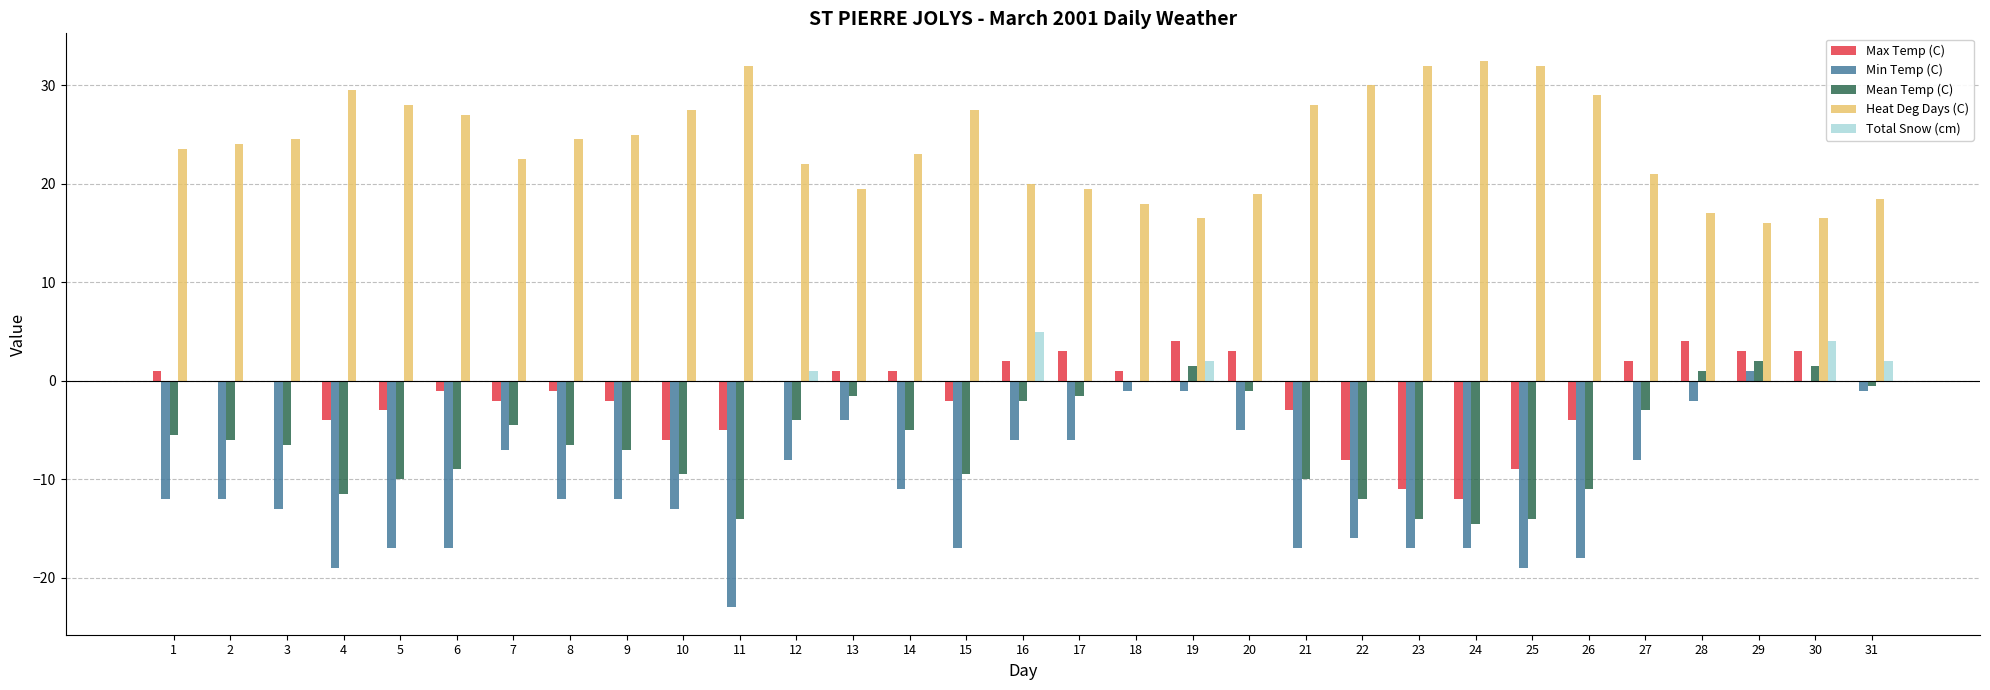

Which series changed the most between 8 and 11?

Min Temp (C)